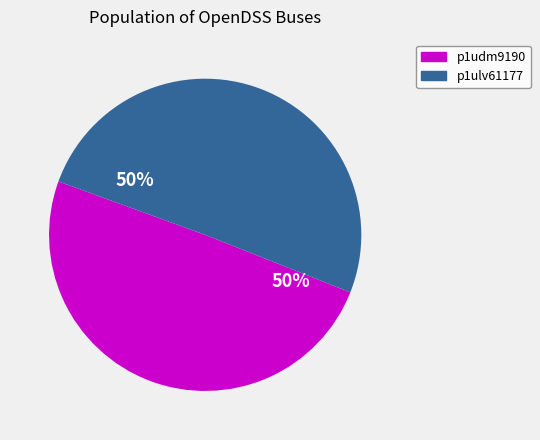

Is it true that p1ulv61177 is 62% of the pie?

False